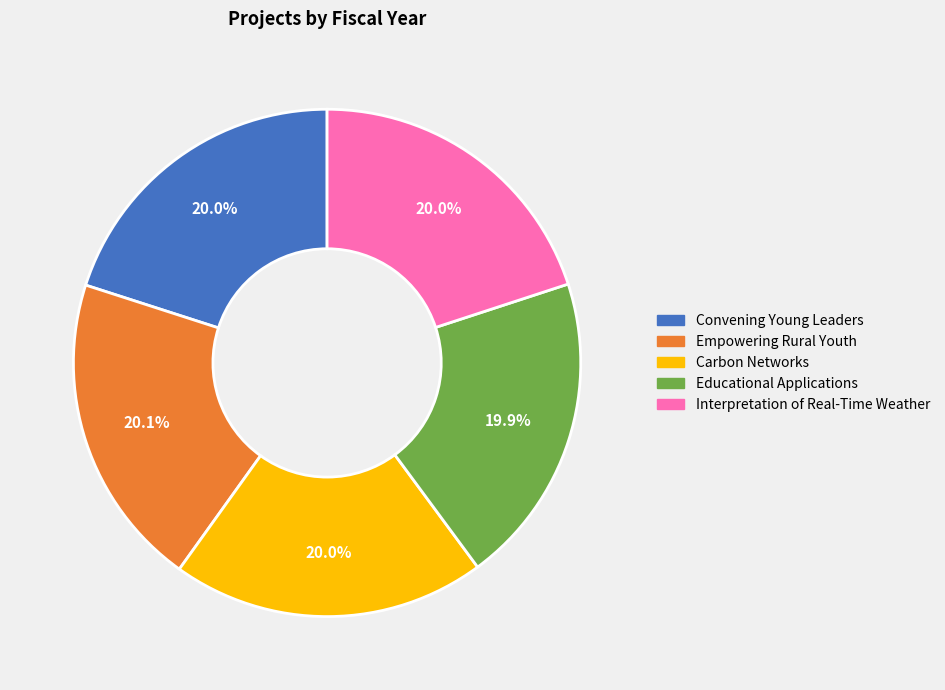

Combined, what portion of the pie is Convening Young Leaders and Carbon Networks?

40.0%